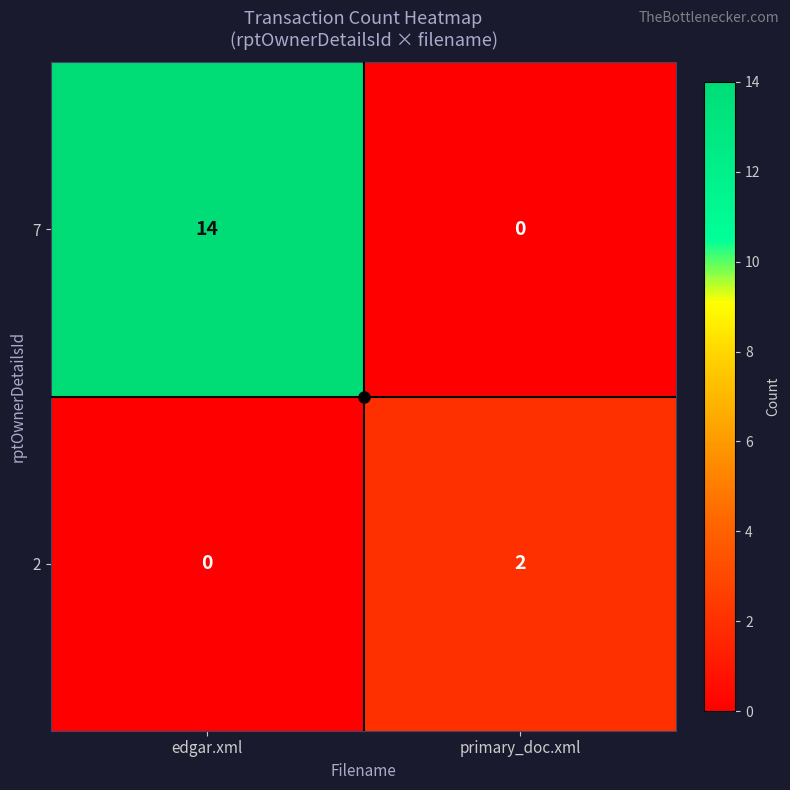

How many distinct data groups are displayed?

2